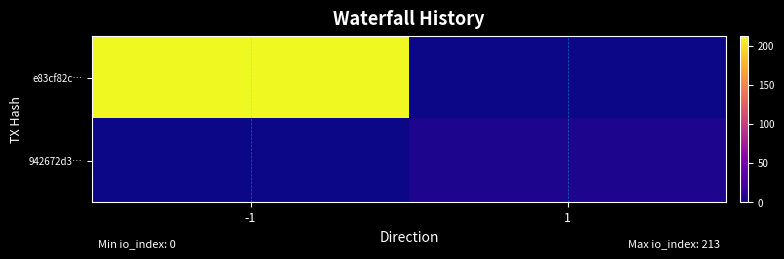

How many data points does each series have?

2